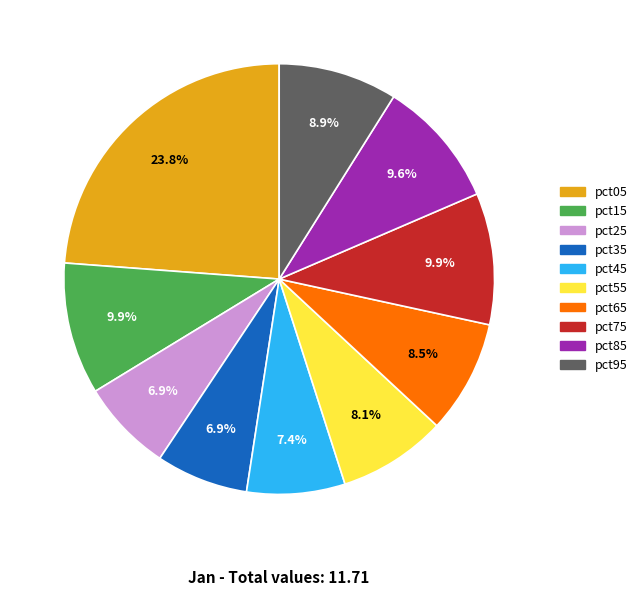

True or false: pct25 accounts for 1% of the total.

False